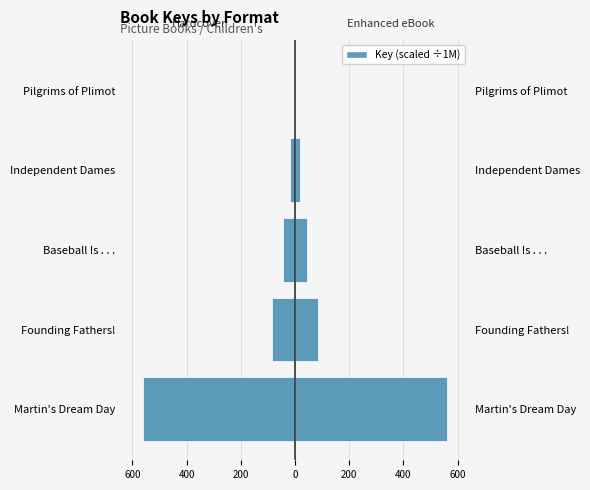

Reading left to right, transcribe all the data shown in this chart.

Hardcover: -560.9	-85.4	-45.5	-19.3	-0.3
Enhanced eBook: 560.9	85.4	45.5	19.3	0.3